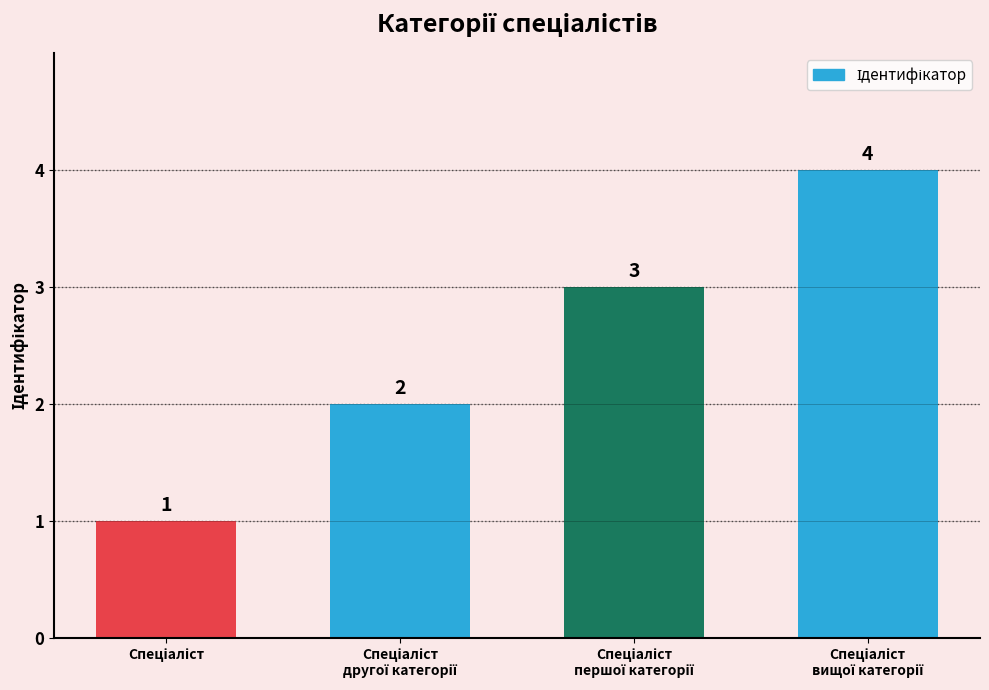

What is the maximum value shown in the chart?

4